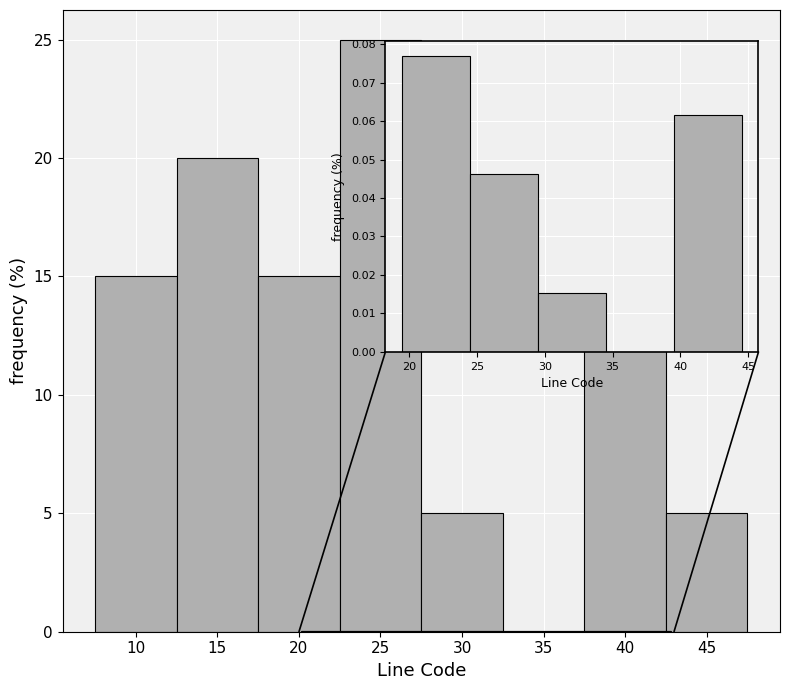

Reading left to right, list every bar in this chart as the range it spans on the x-axis followed by its height. The values are not printed on the chart, so give them approximately, as read against the axis.

7.5 to 12.5: 15
12.5 to 17.5: 20
17.5 to 22.5: 15
22.5 to 27.5: 25
27.5 to 32.5: 5
32.5 to 37.5: 0
37.5 to 42.5: 15
42.5 to 47.5: 5